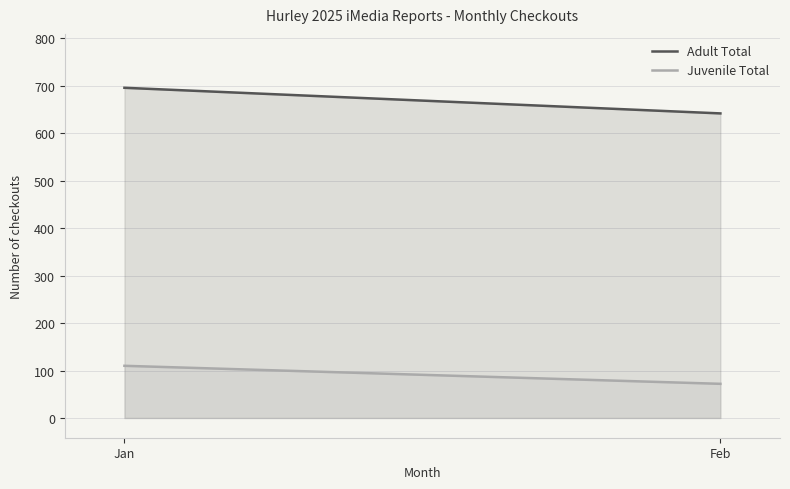

At which label does Juvenile Total reach its minimum?

Feb